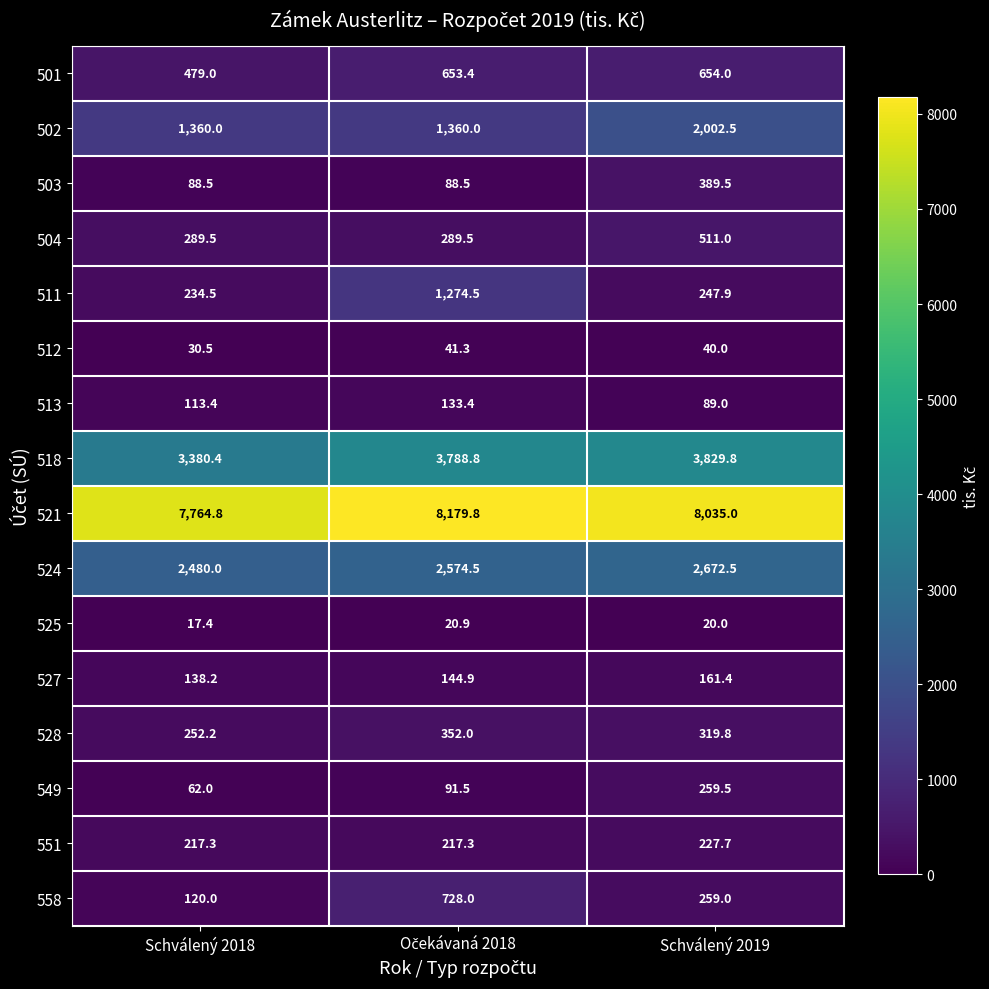

Which series has the largest total across all categories?

521